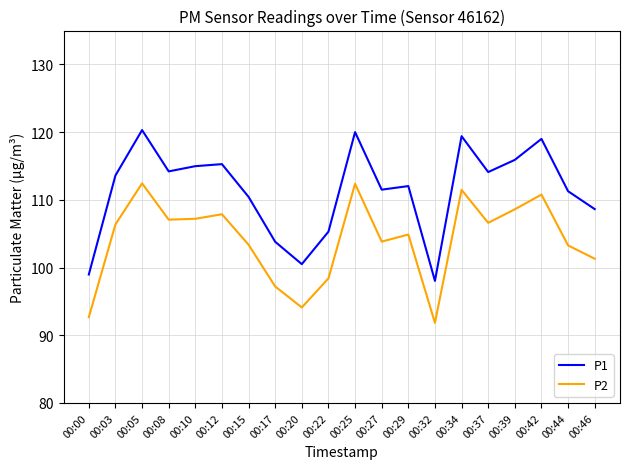

Does the chart display data point markers on the line(s)?

No